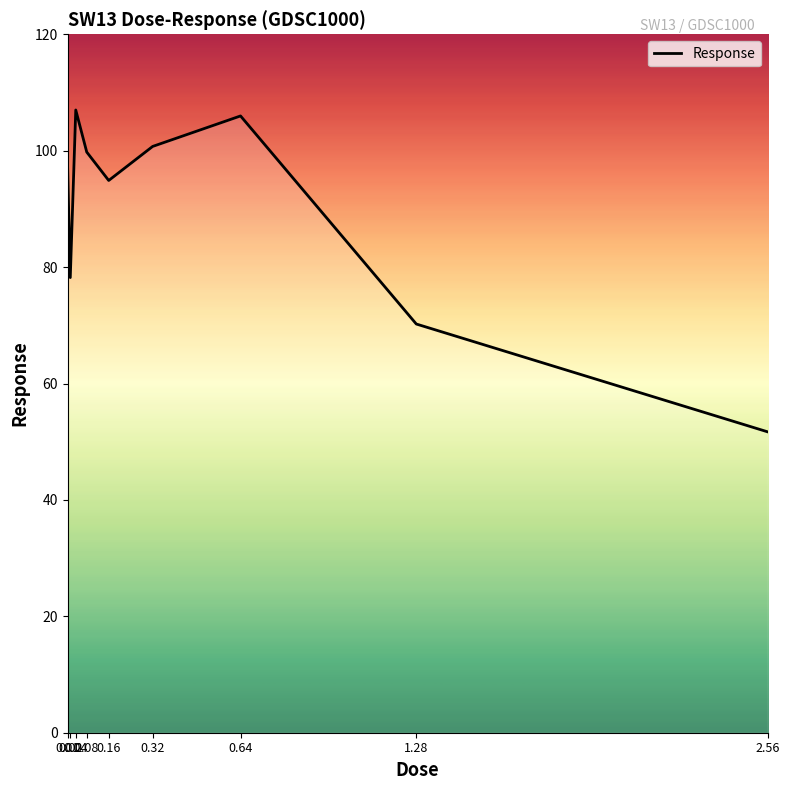

What is the minimum value shown in the chart?

51.7